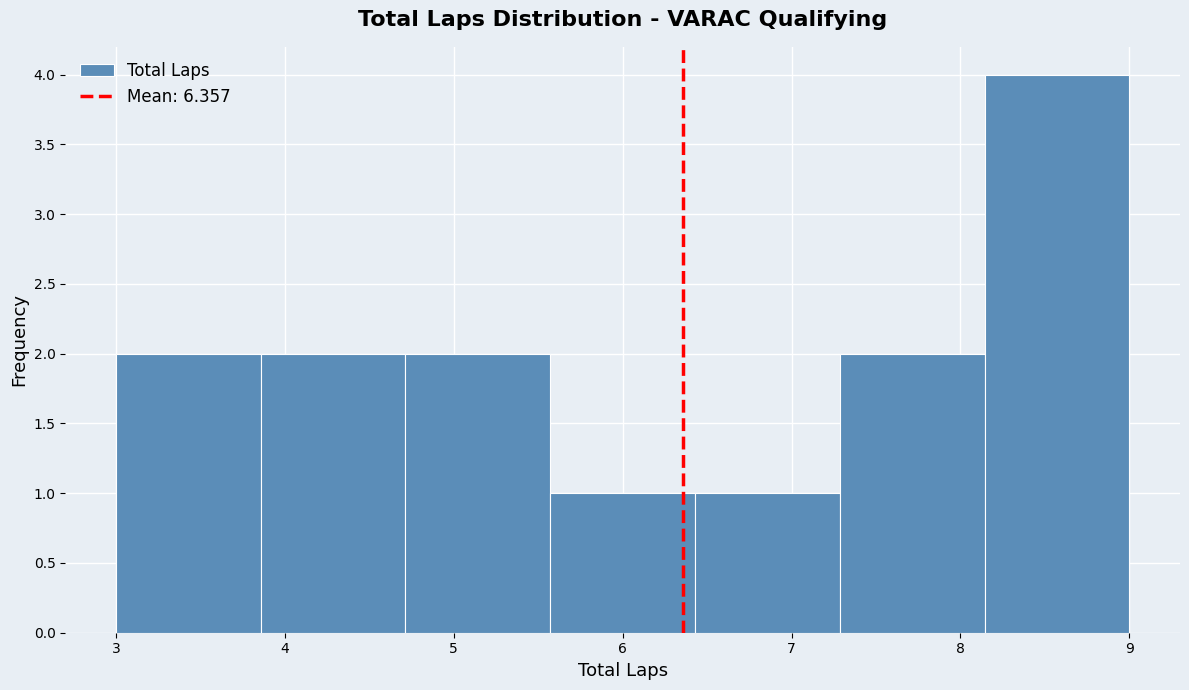

How tall is the bar that spans 3.0 to 3.9 on the x-axis? Neither the bar edges nor the heights are printed on the chart, so give them approximately, as read against the axes.

2